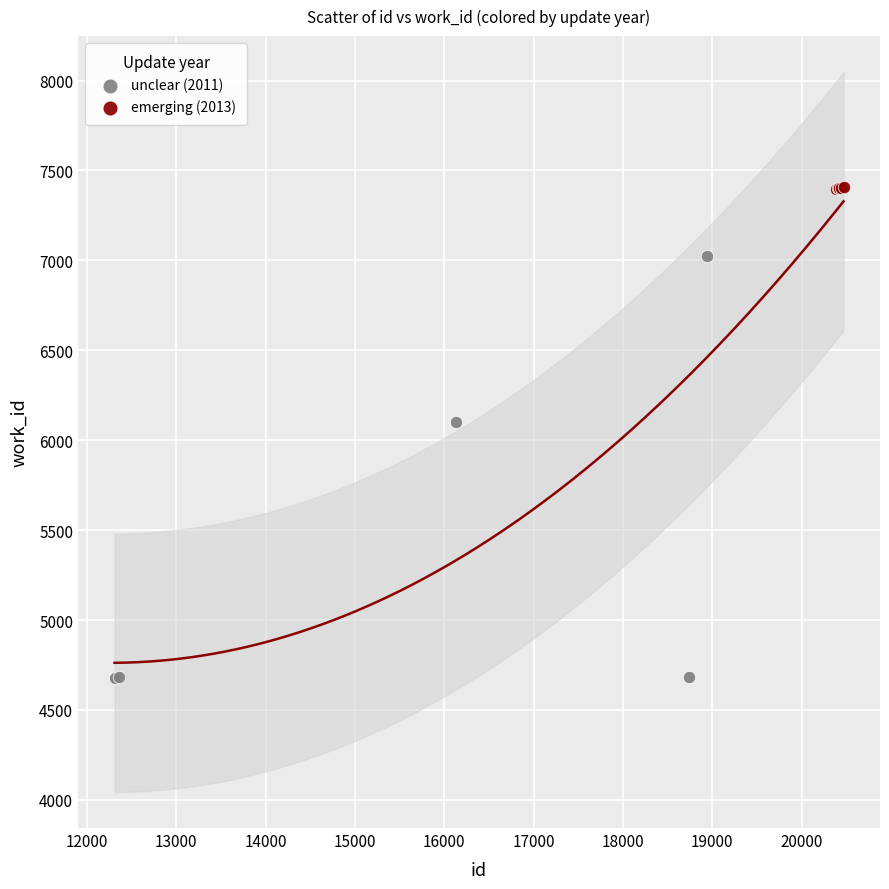

What are all the series names shown in the legend?

unclear (2011), emerging (2013)